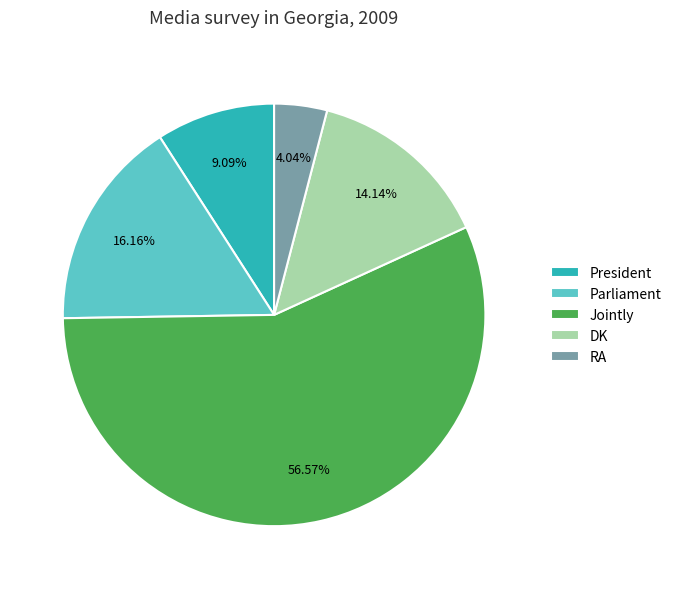

Do President and RA together represent more than half of the pie?

No